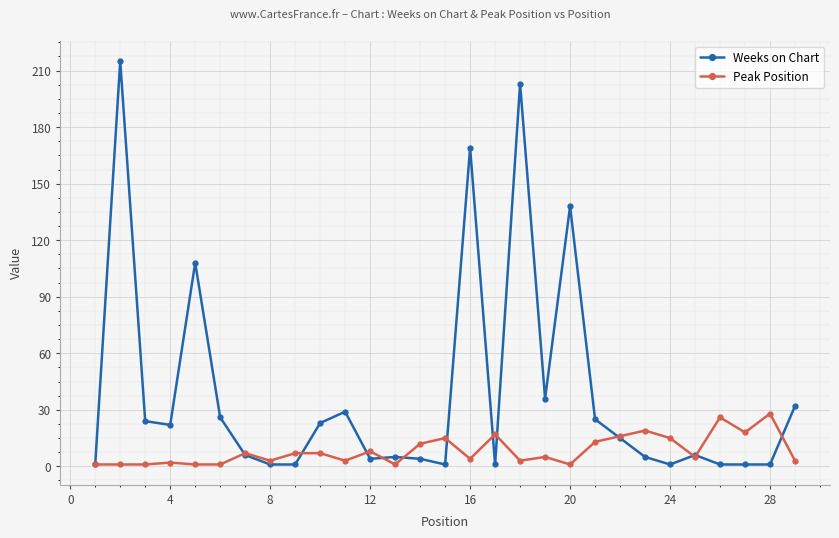

What is the value of the Peak Position point at the 7th from the left?

7